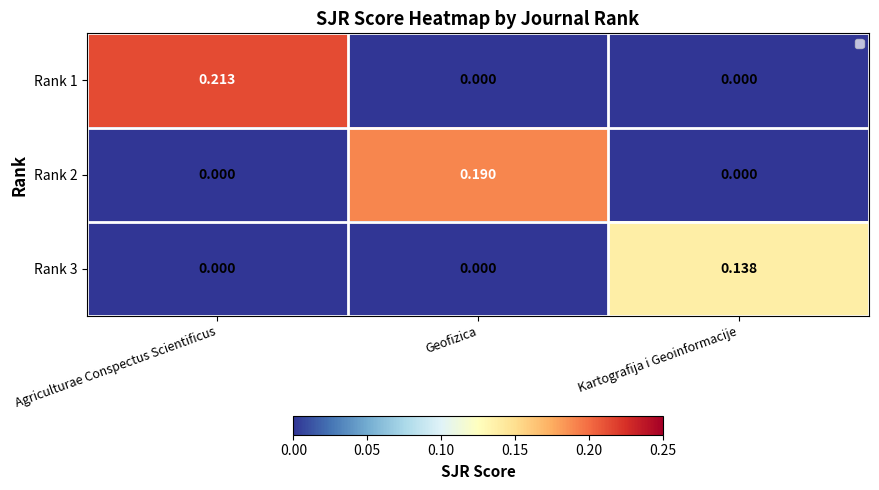

What is the sum of all Rank 3 values?

0.1